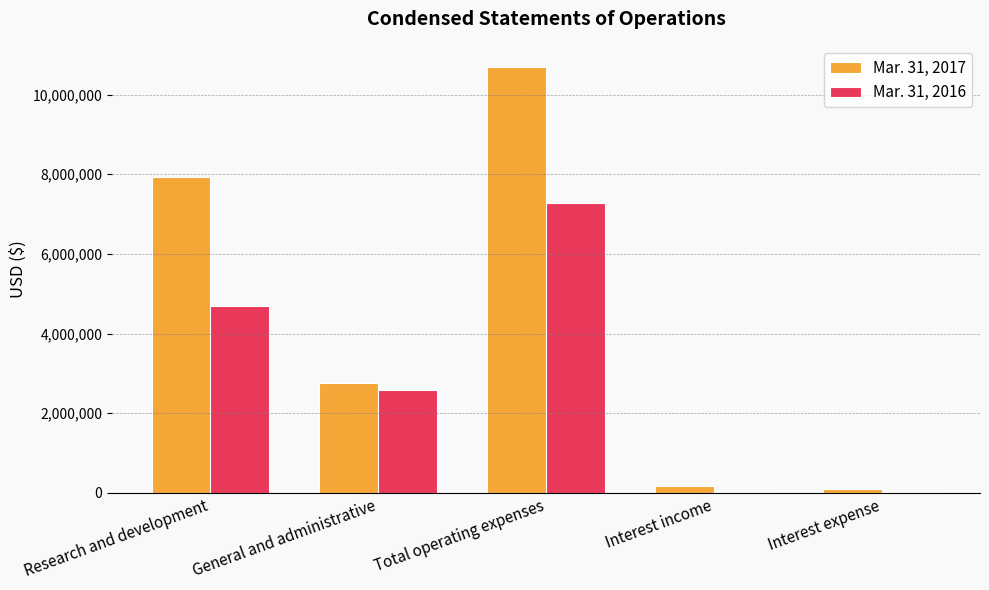

What is the maximum value shown in the chart?

10688736